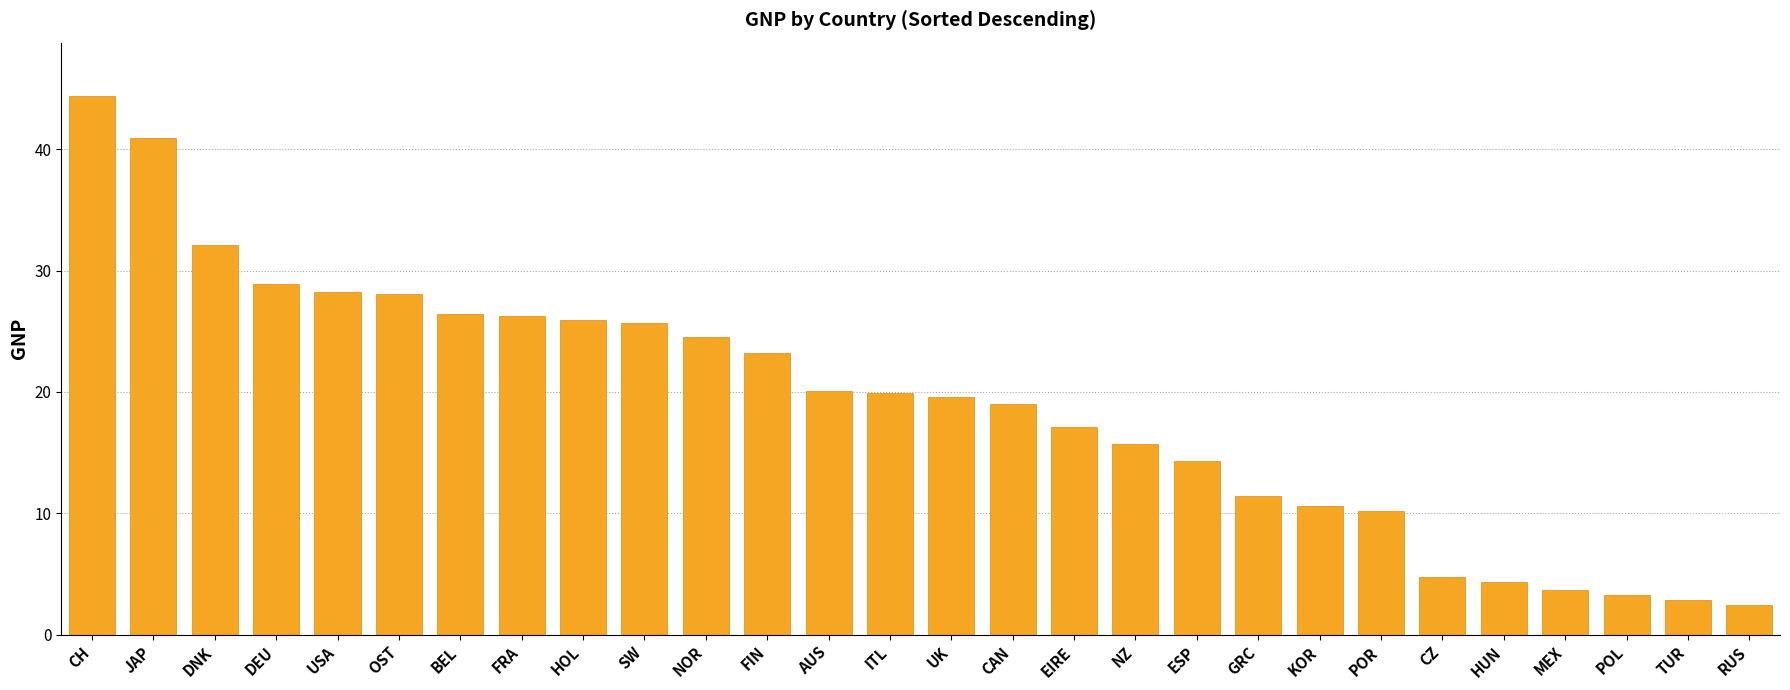

What is the greatest value displayed?

44.4